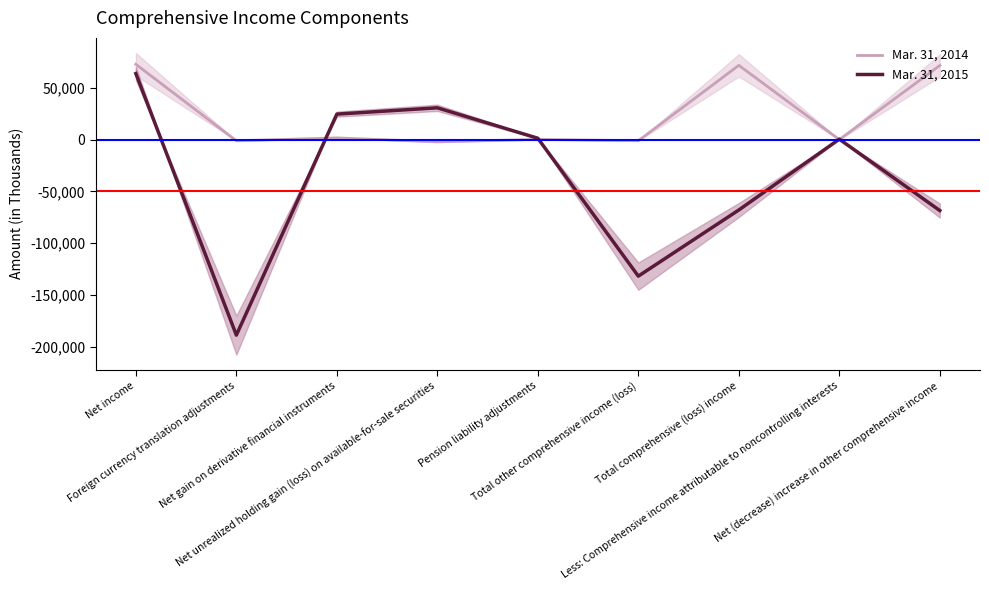

Does the chart have visible grid lines?

No